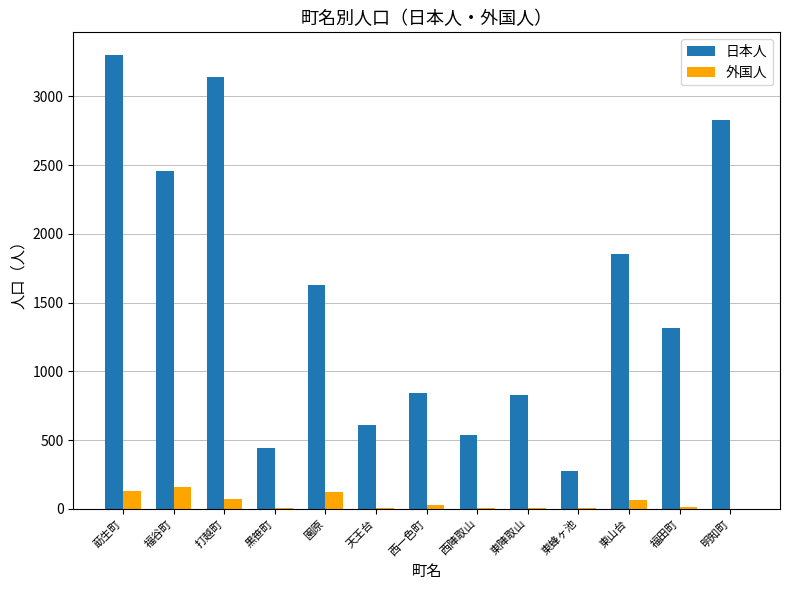

What is the average value of the 外国人 series?

47